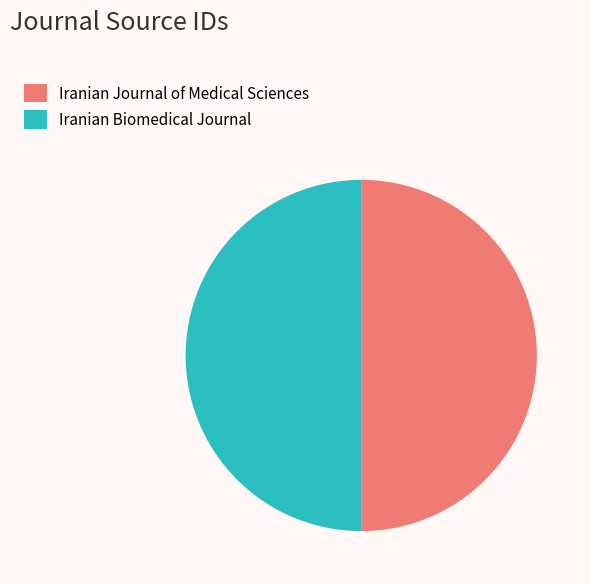

How many segments does this pie chart have?

2